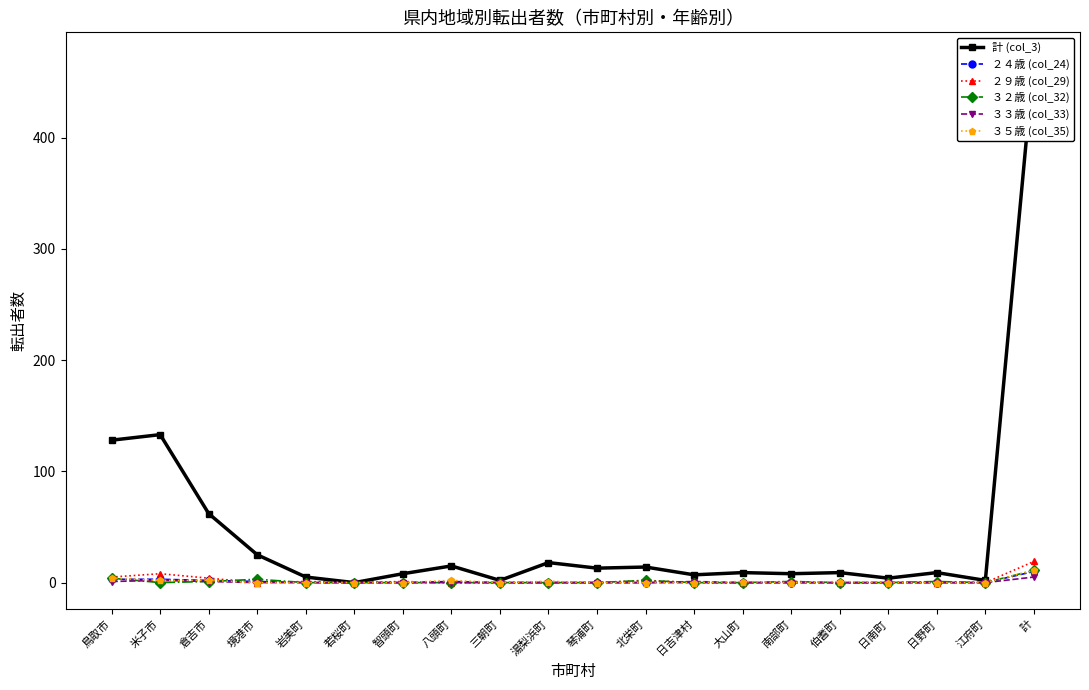

Which series changed the most between 日南町 and 日野町?

計 (col_3)